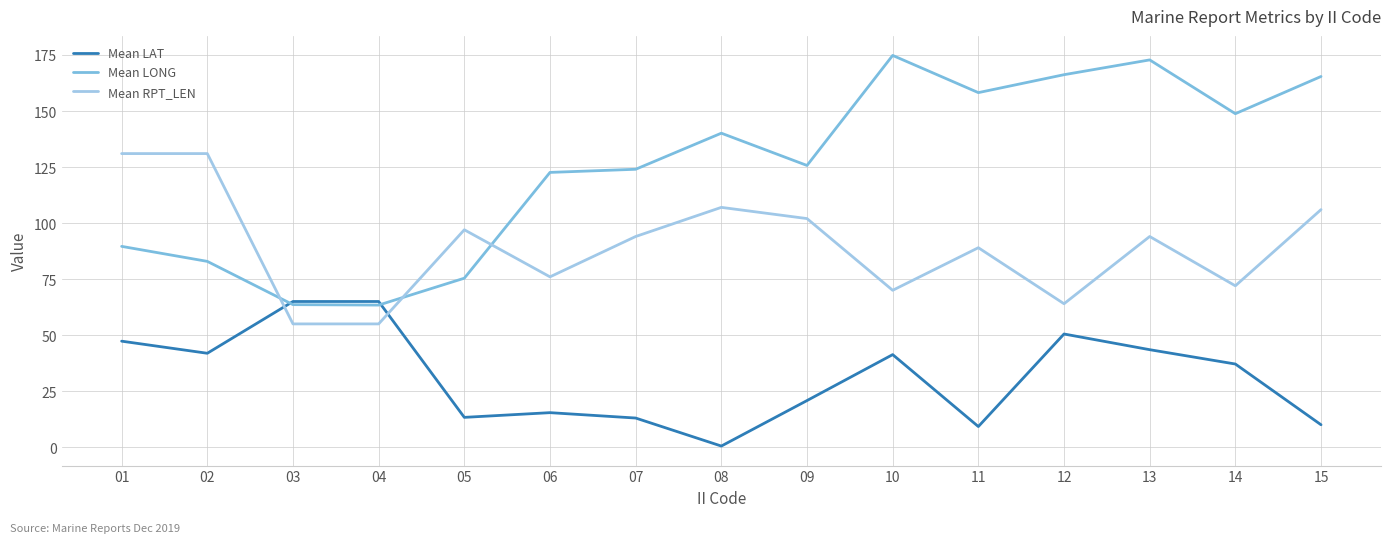

What is the sum of all Mean LAT values?

473.8